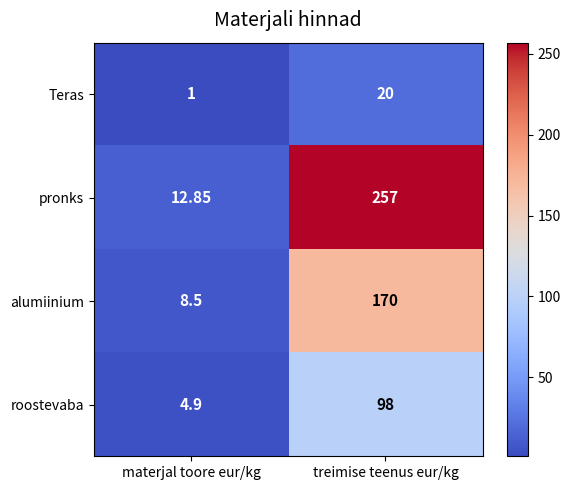

Count the number of data series in this chart.

4